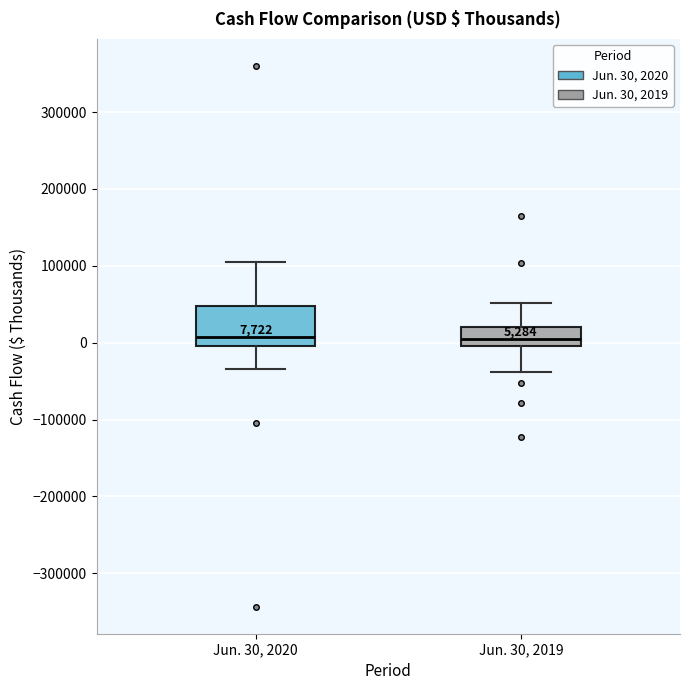

Comparing the boxes themselves (not the whiskers), which one is the tallest?

Jun. 30, 2020